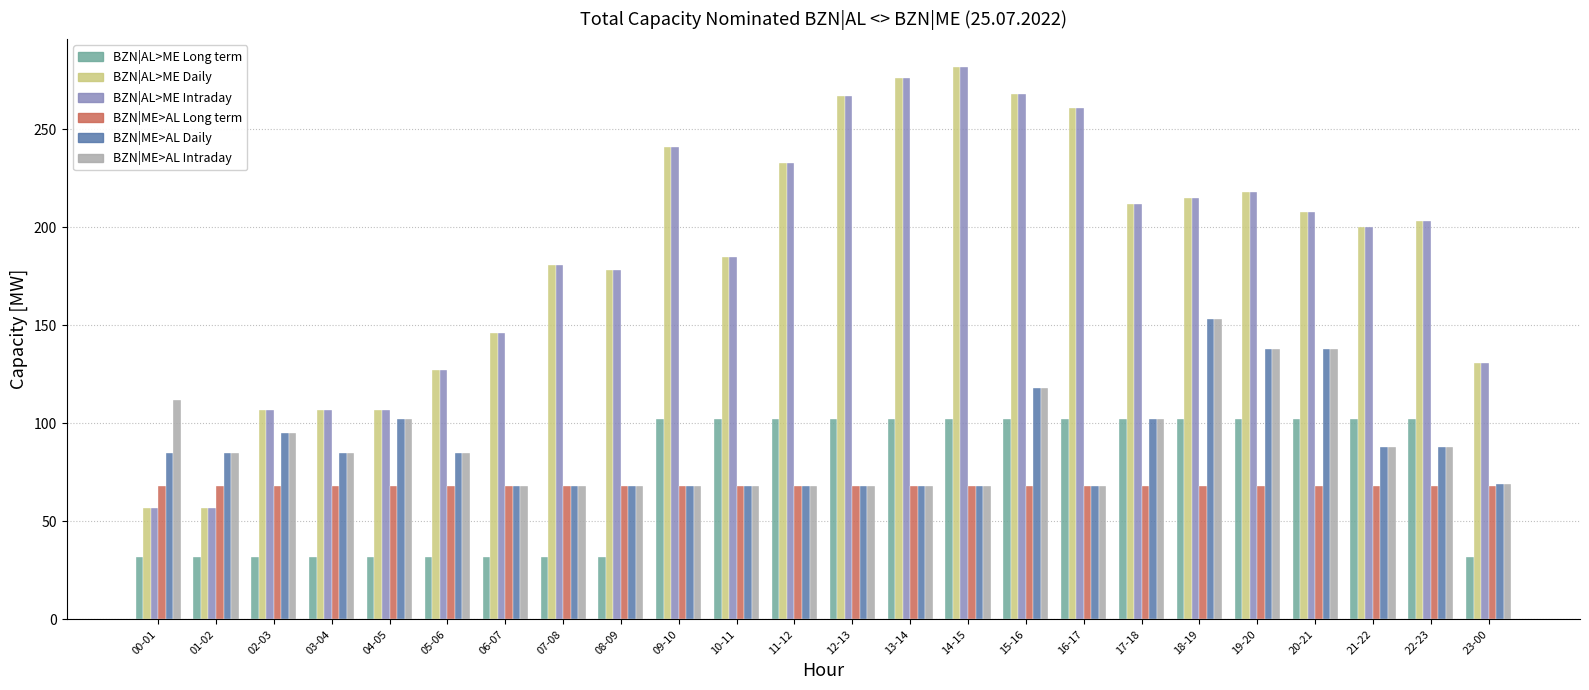

What is the difference between the highest and lowest values at 04-05?

75